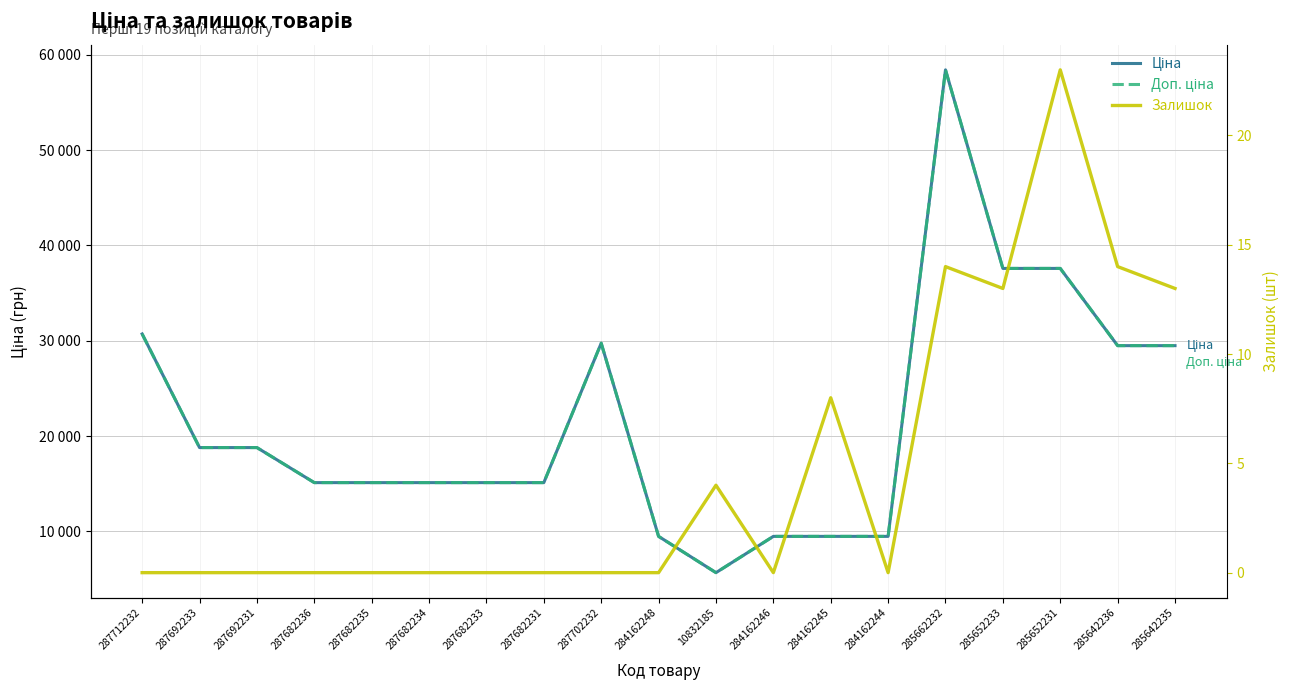

How many lines are shown in the chart?

3